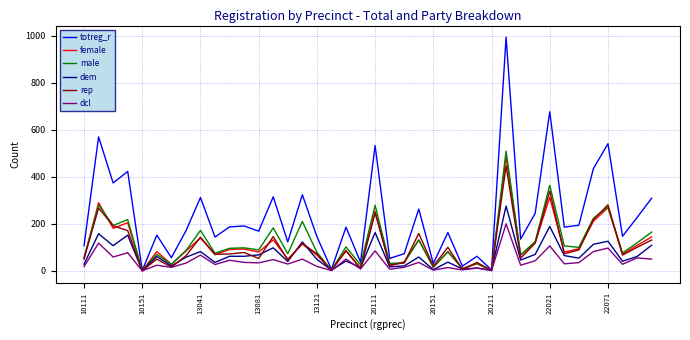

What is the highest value of the male series?

509